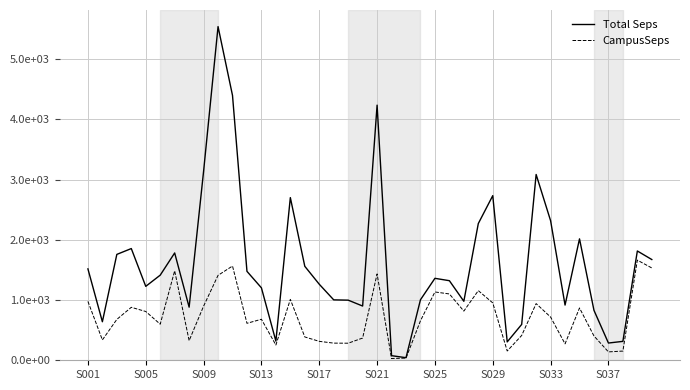

True or false: Total Seps and CampusSeps cross at least once.

False